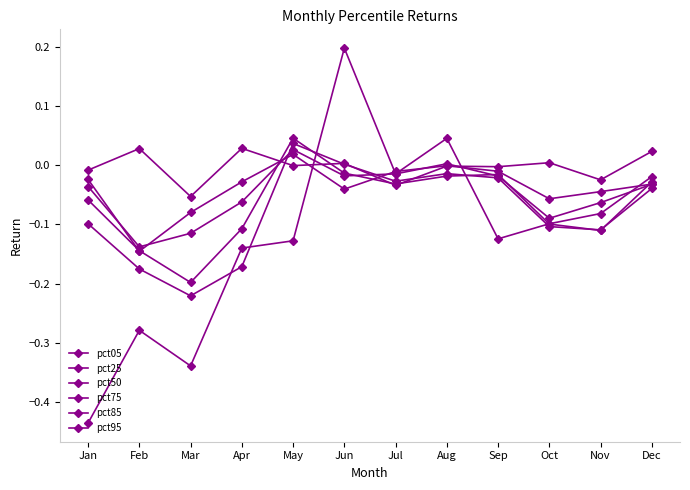

Rank the series by their maximum value, from lowest to highest.

pct25, pct50, pct05, pct85, pct75, pct95